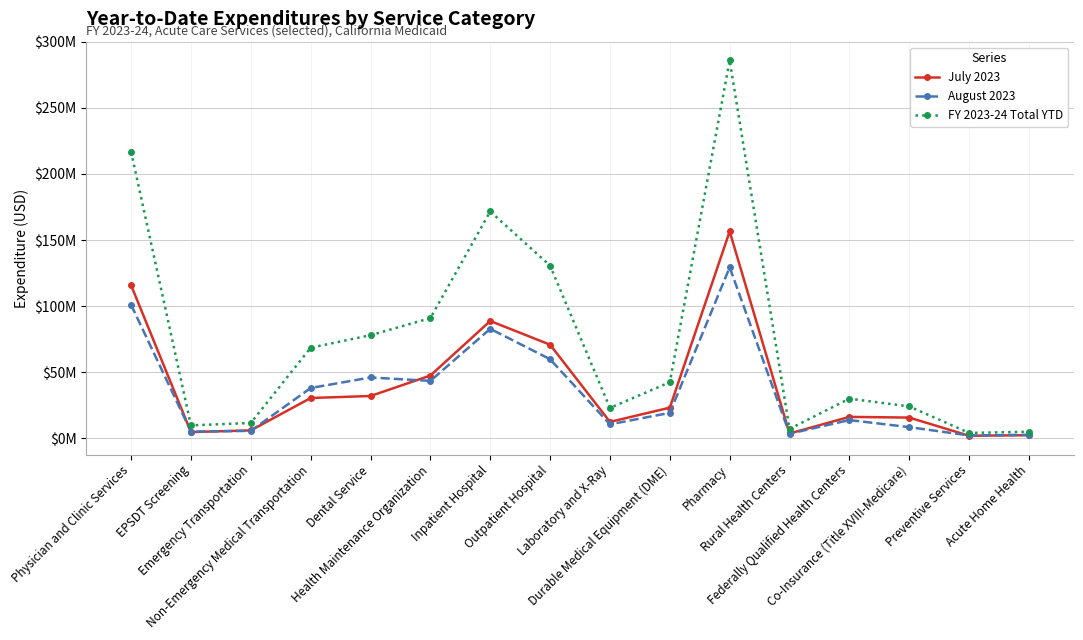

Is it true that FY 2023-24 Total YTD equals 42.5 at Federally Qualified Health Centers?

False